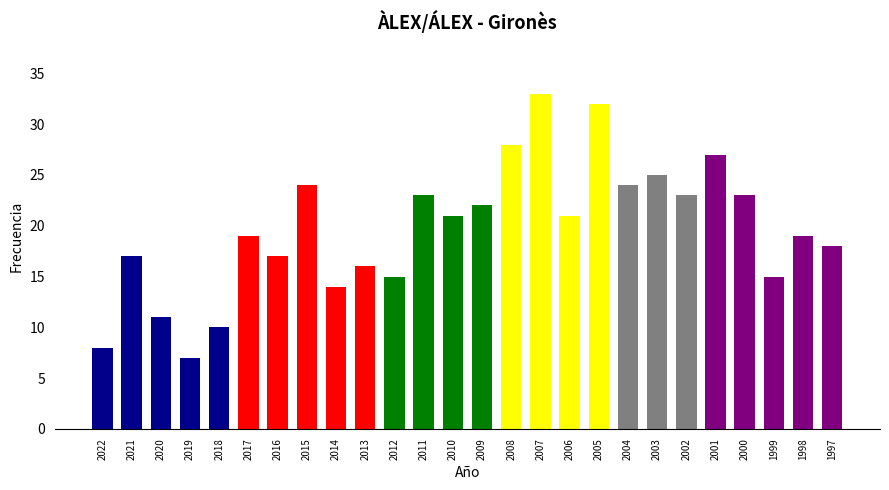

Does the chart contain any negative values?

No